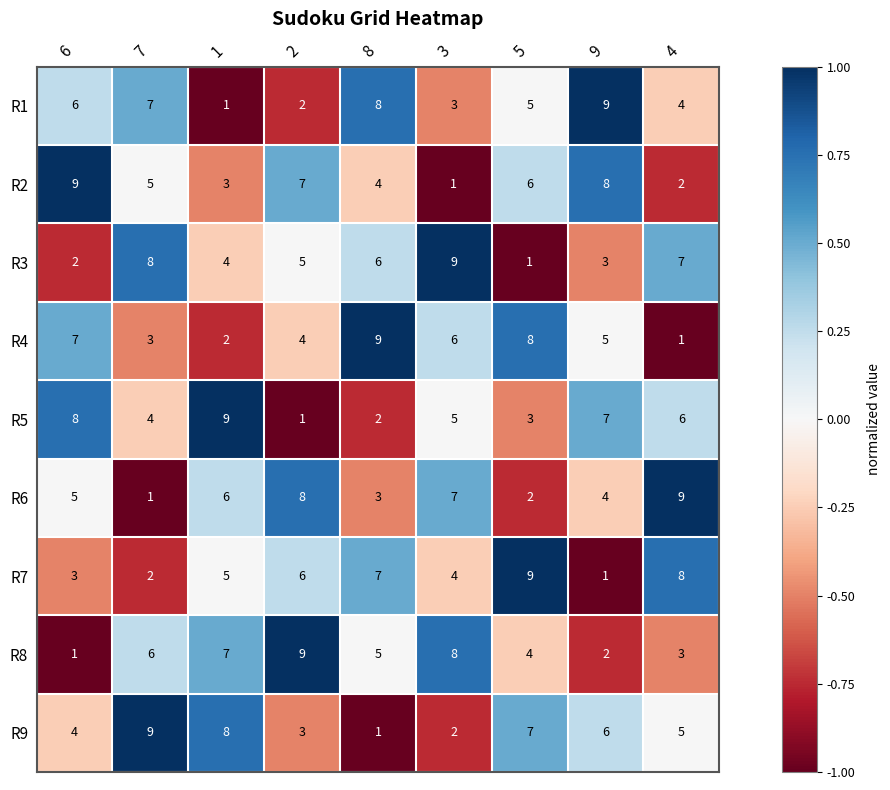

Between 7 and 9, which series saw the biggest shift?

R3